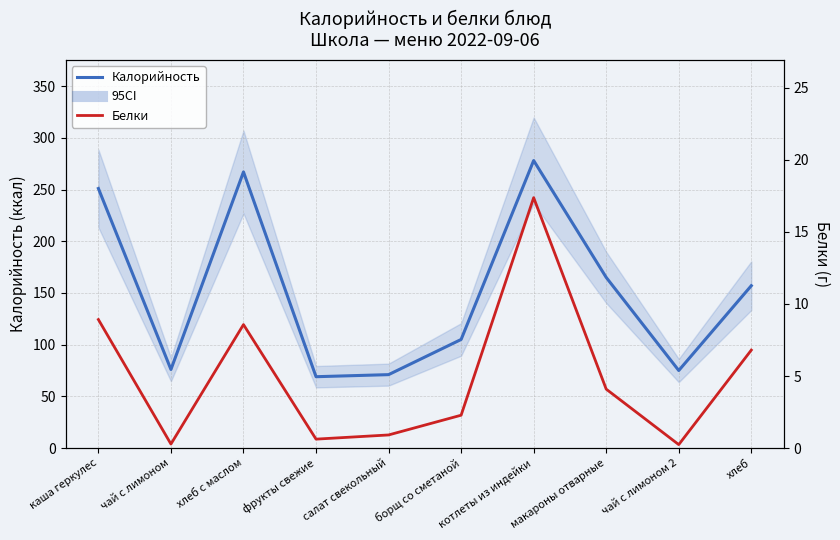

What are all the series names shown in the legend?

Калорийность, Белки